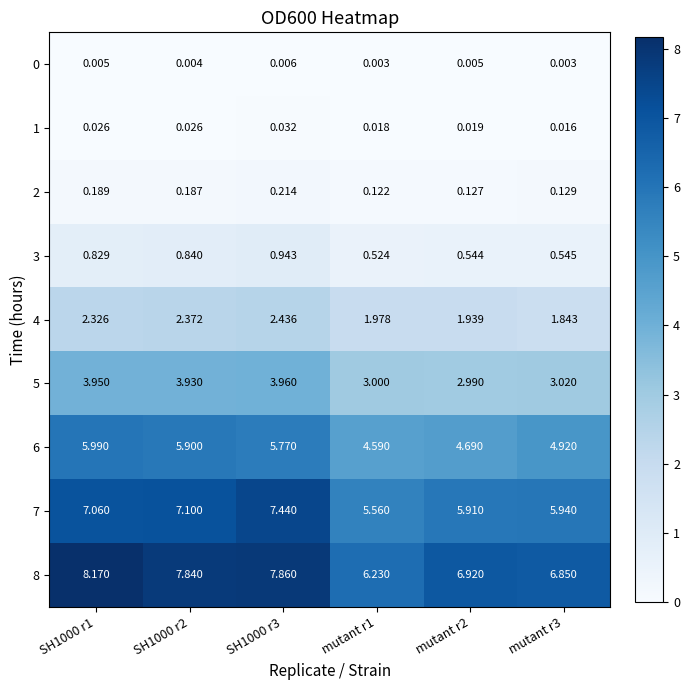

Is the value of 2 at SH1000 r1 greater than the value of 5 at mutant r3?

No